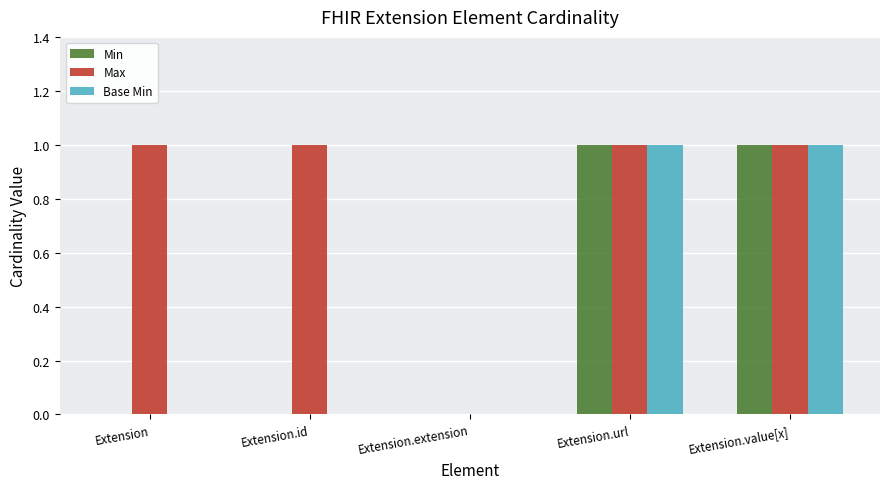

What is the total value across all series at Extension.url?

3